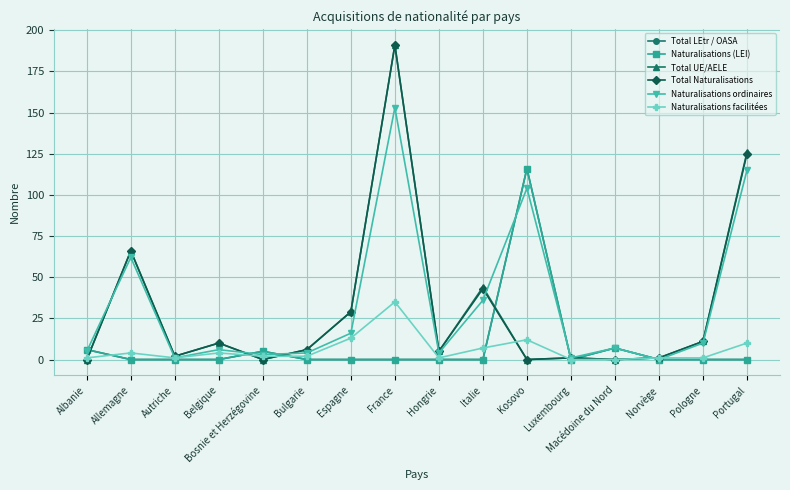

What is the difference between the maximum and minimum values in the Total UE/AELE series?

191